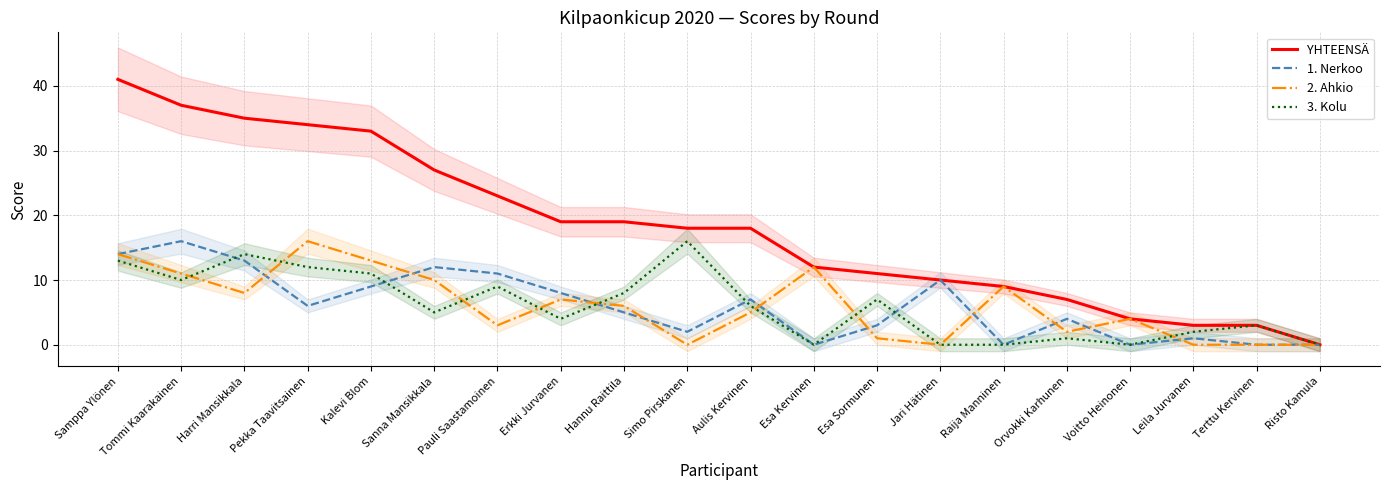

True or false: 1. Nerkoo and YHTEENSÄ intersect in this chart.

False